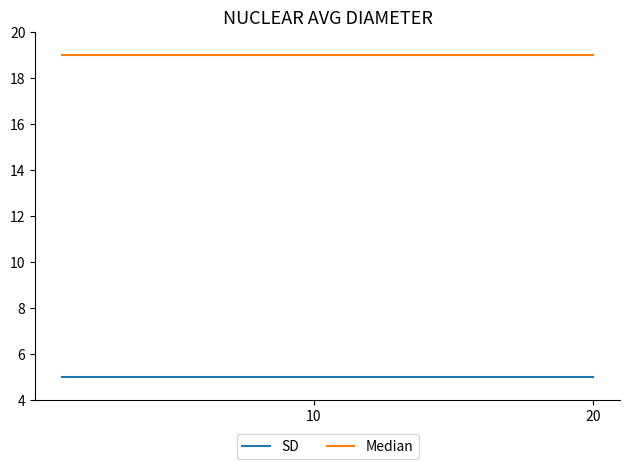

List the series in order of their overall mean, lowest first.

SD, Median